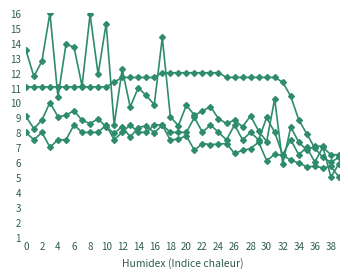

At which category is the sum across all series the highest?

4